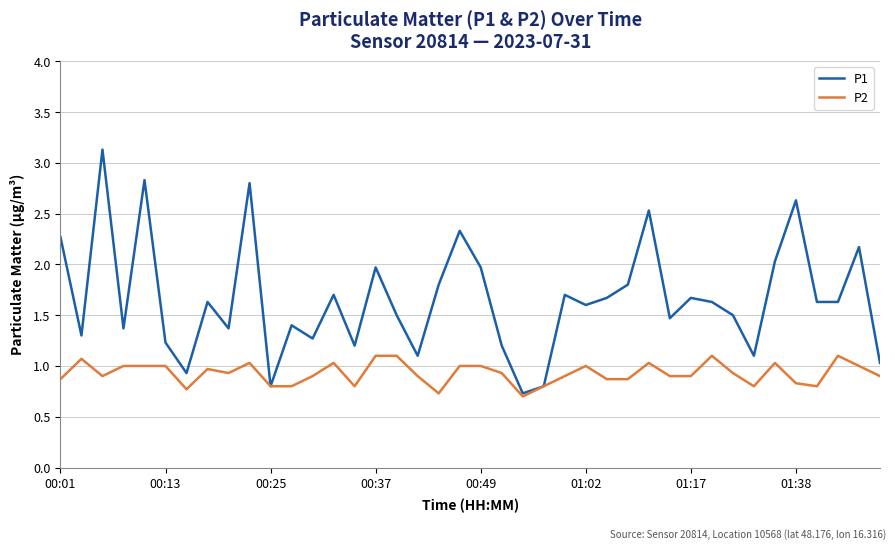

What is the highest value of the P2 series?

1.1